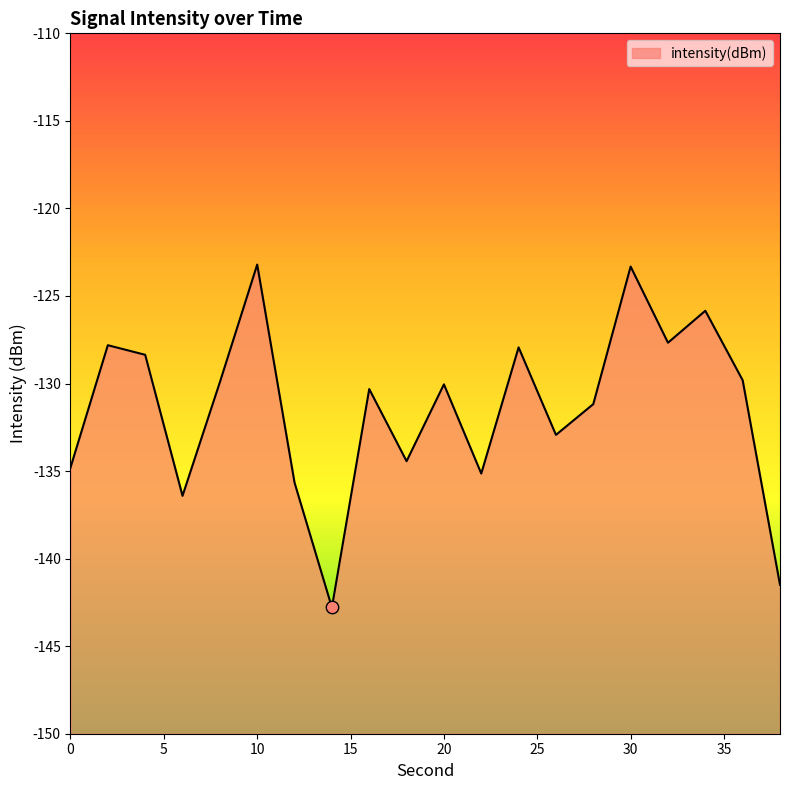

Which has a higher value, 22 or 10?

10